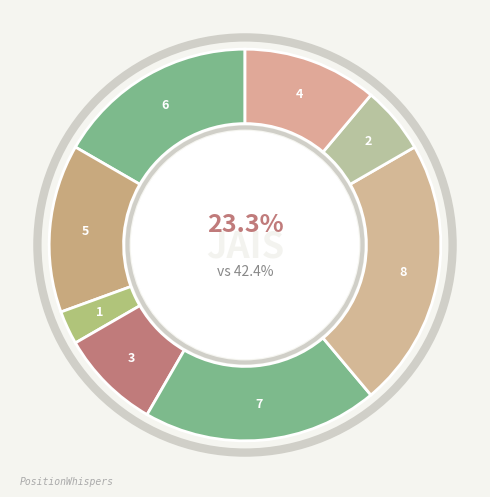

What percentage is the Завідувач філією slice, to the nearest percent?

22%